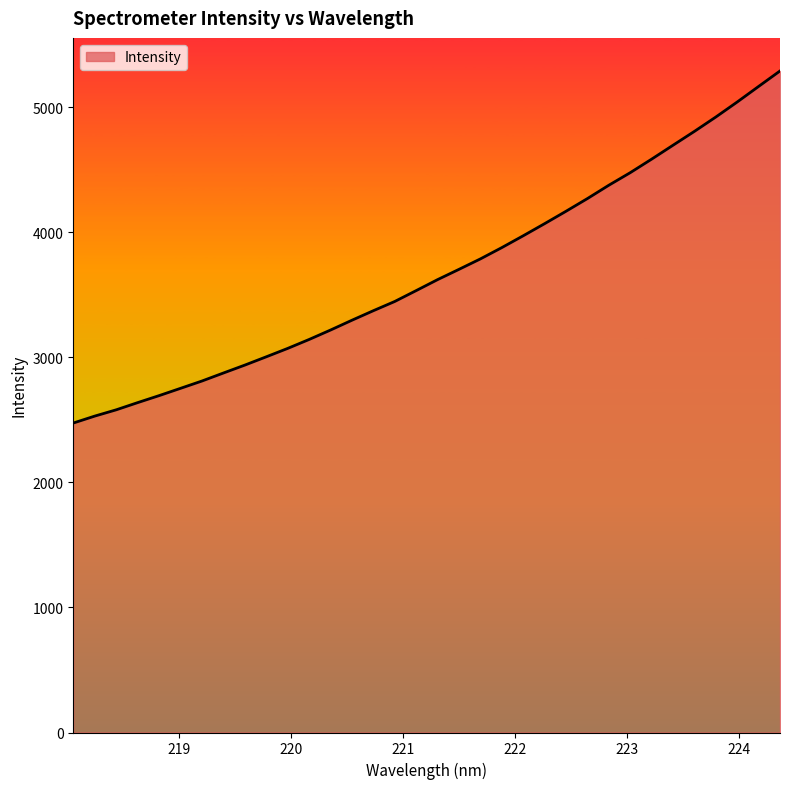

What is the greatest value displayed?

5290.2